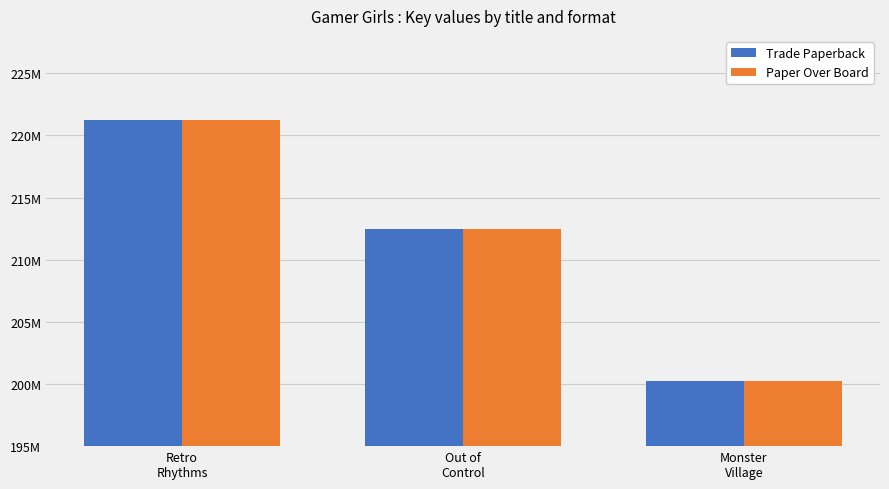

What is the difference between the maximum and second lowest values in the Trade Paperback series?

8738035